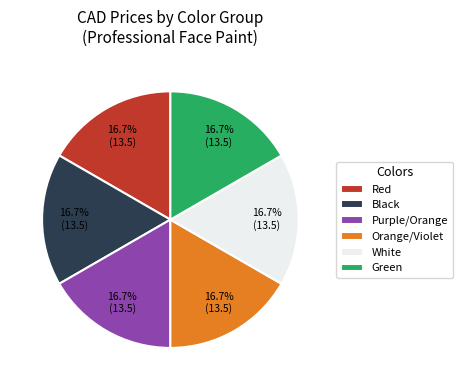

Is there any slice that represents more than half of the pie?

No